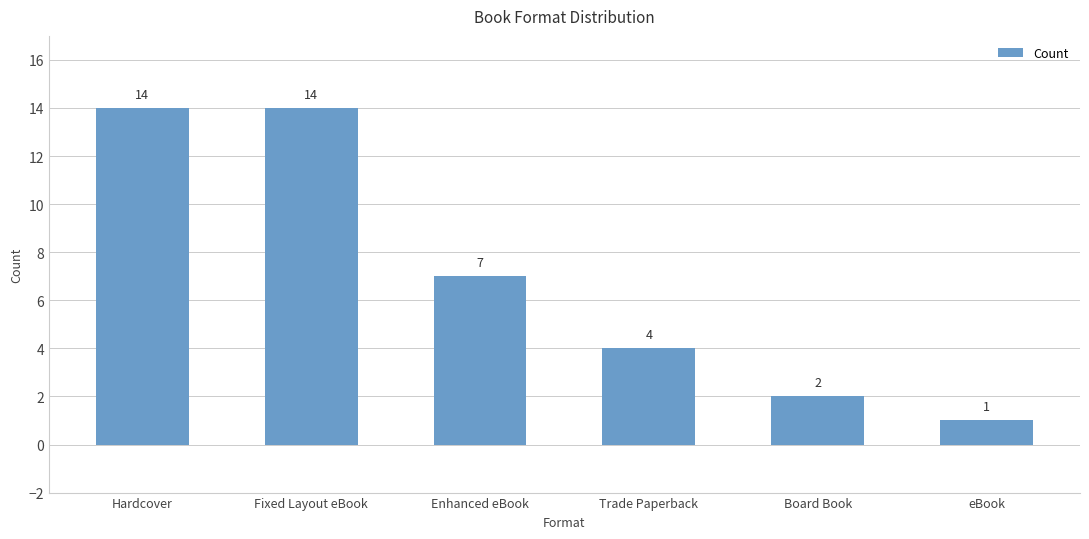

Read the value at Enhanced eBook, to the nearest 5.

5